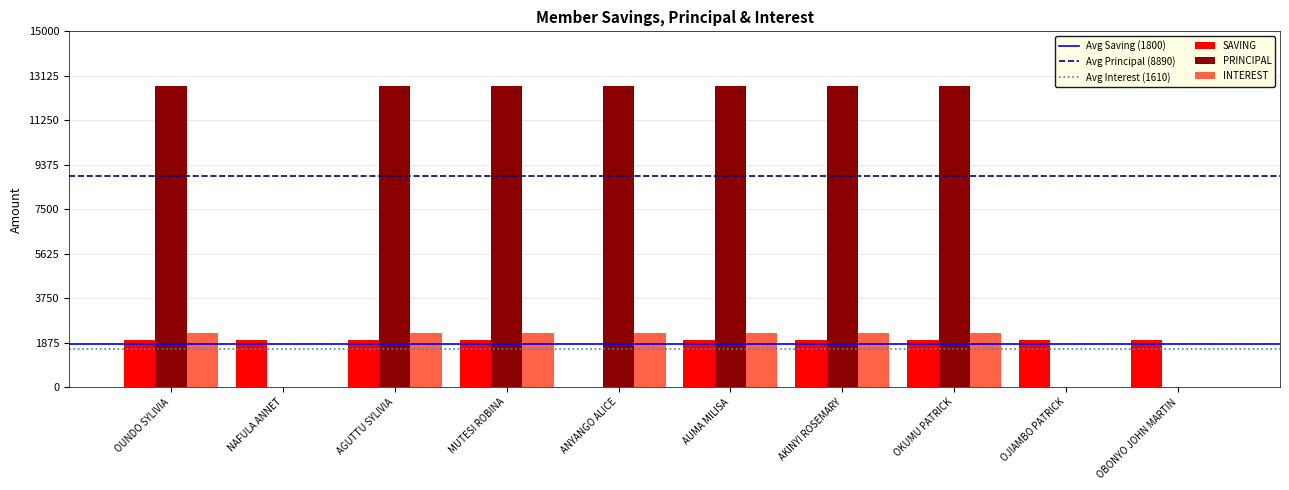

Read the INTEREST value at AUMA MILISA.

2300